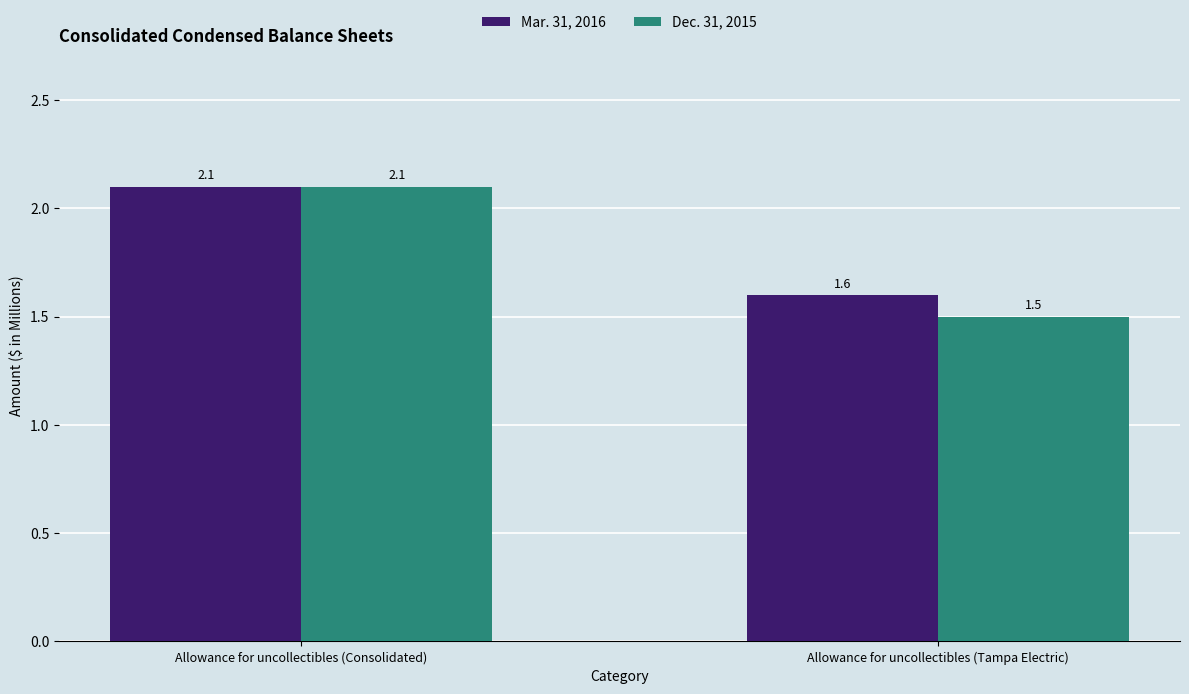

Which series has the largest total across all categories?

Mar. 31, 2016